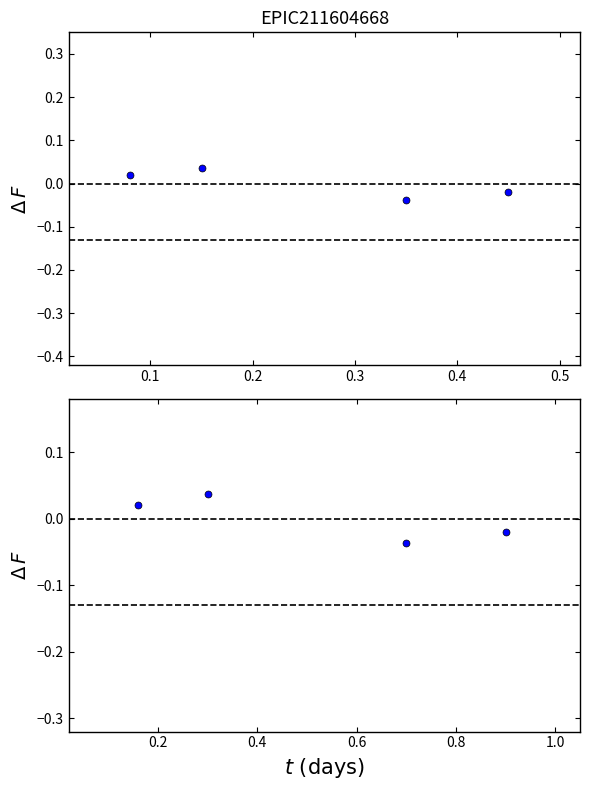

True or false: the data has more than 2 interior local peaks.

False